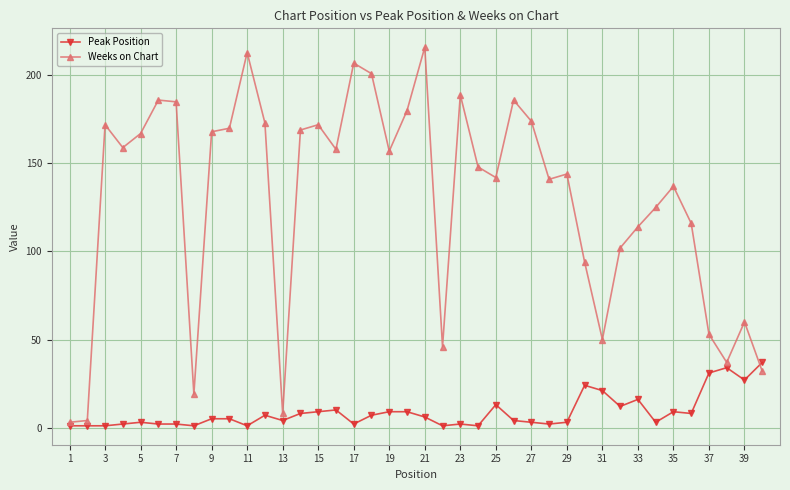

True or false: Peak Position has more than 2 points higher than both neighbors.

True